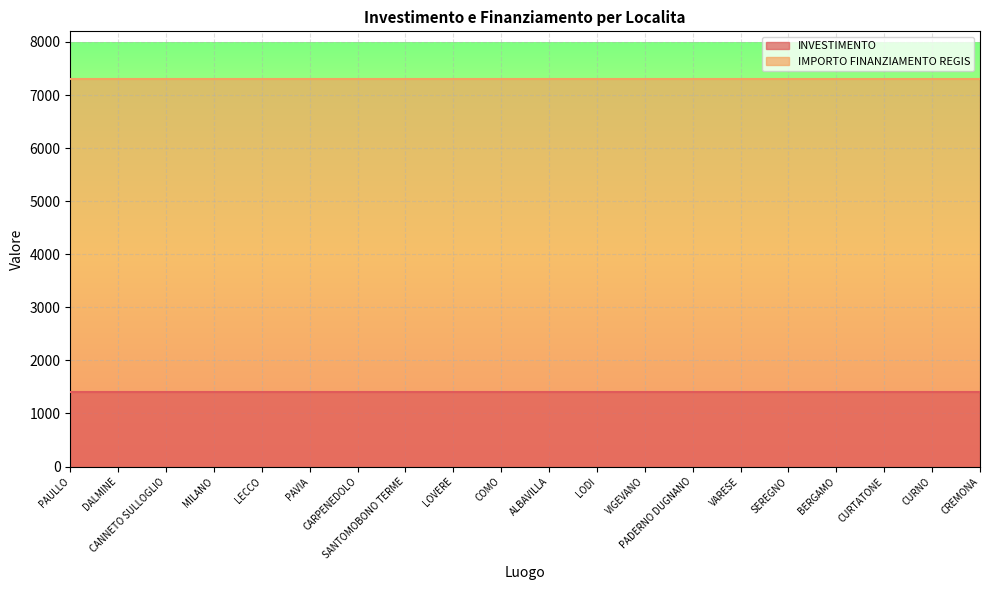

What is the label of the 14th point from the left?

PADERNO DUGNANO